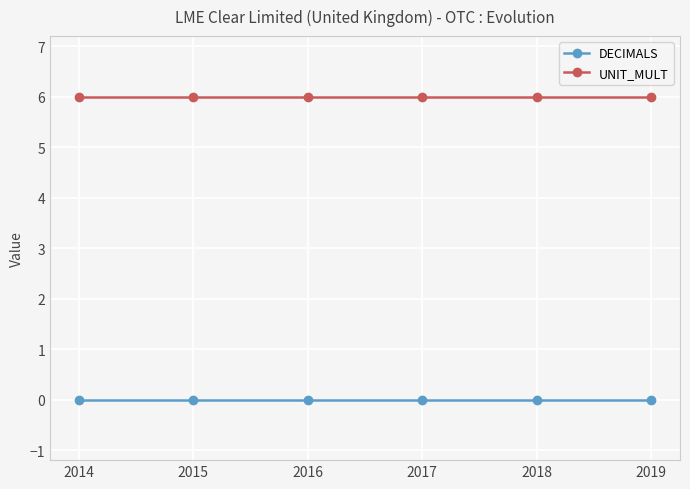

What is the spread (max minus min) of values at 2014?

6